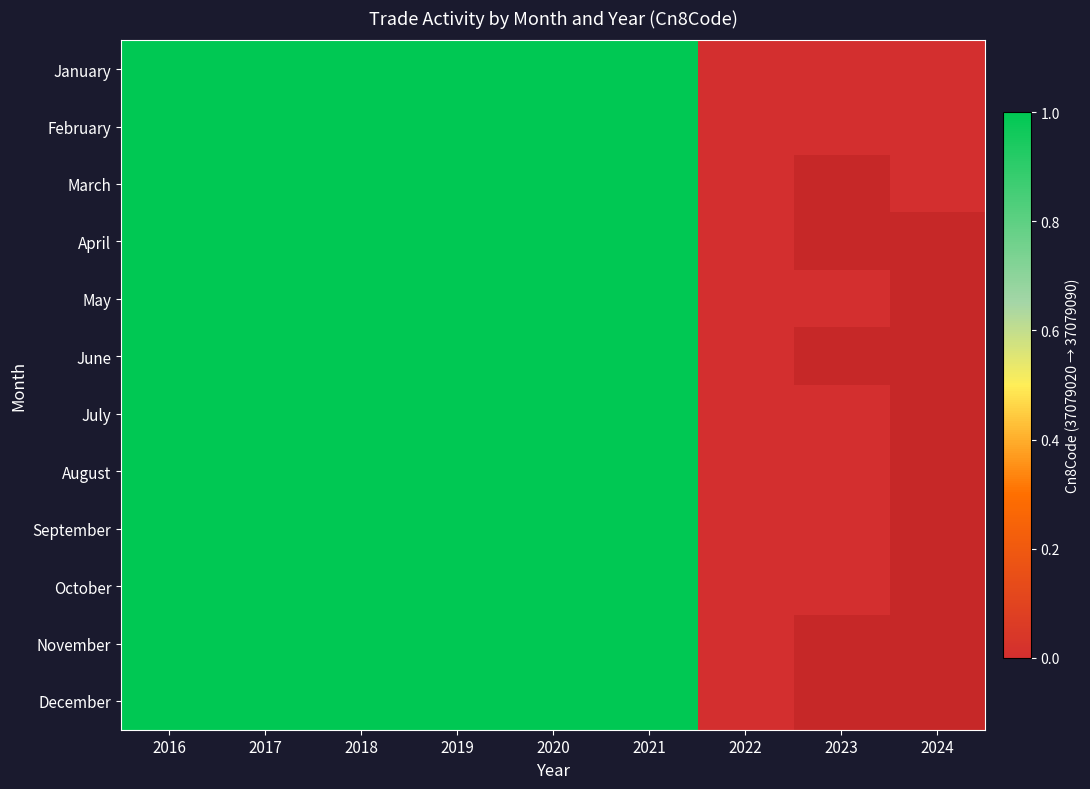

At 2018, list the series in order from smallest to largest.

January, February, March, April, May, June, July, August, September, October, November, December